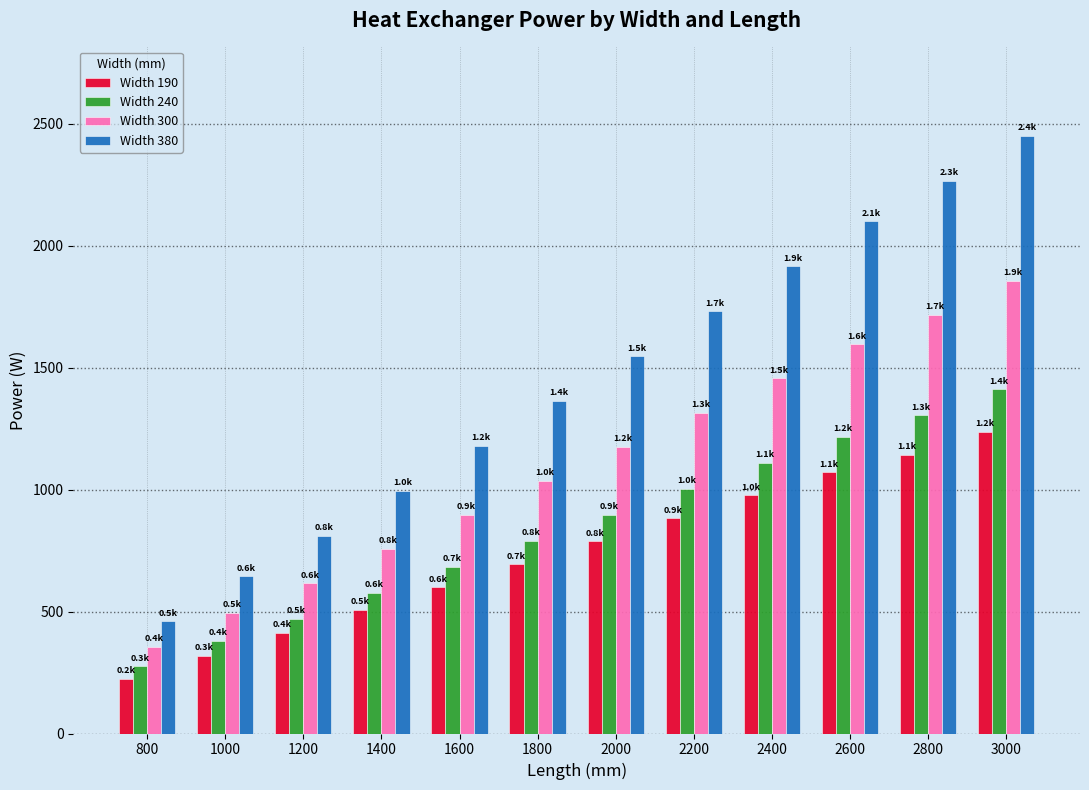

Rank the series at 3000 from lowest to highest value.

Width 190, Width 240, Width 300, Width 380